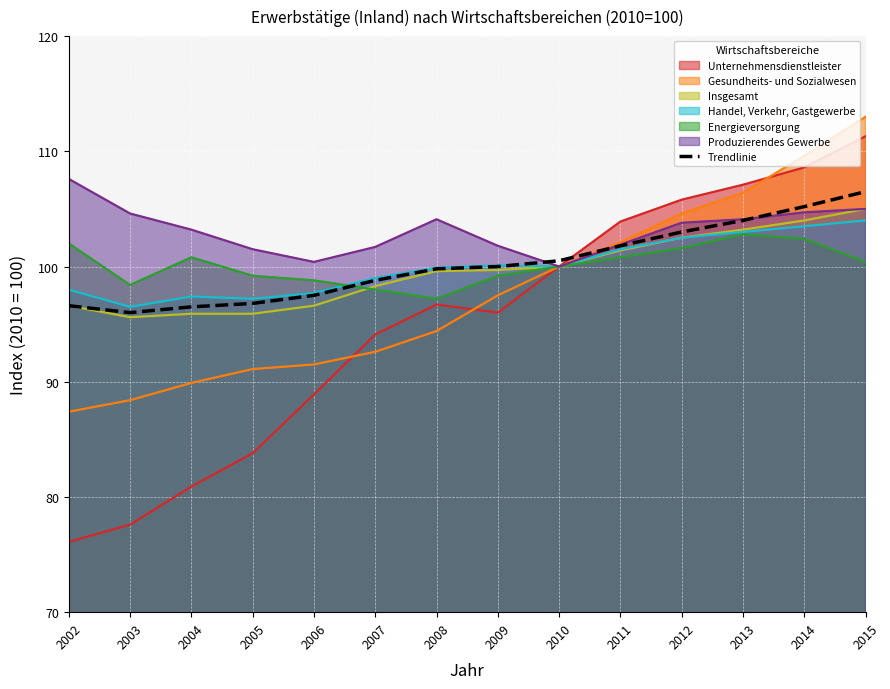

What is the sum of all values?

1403.0